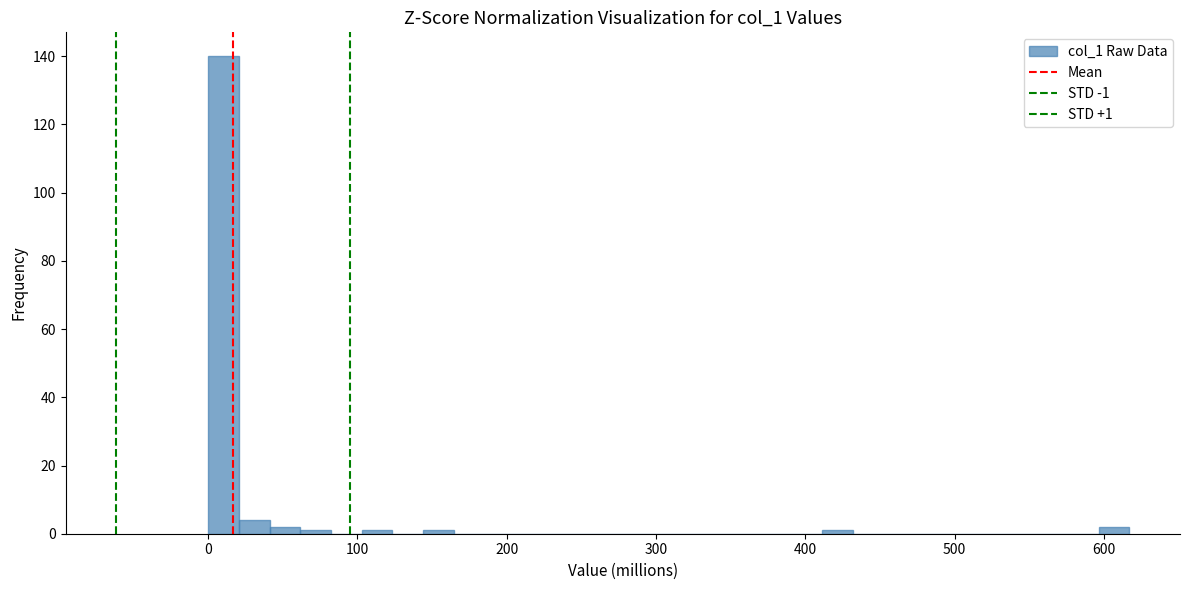

Around what value on the x-axis is the tallest bar? Give the approximate position of its centre, as read against the axis.

10